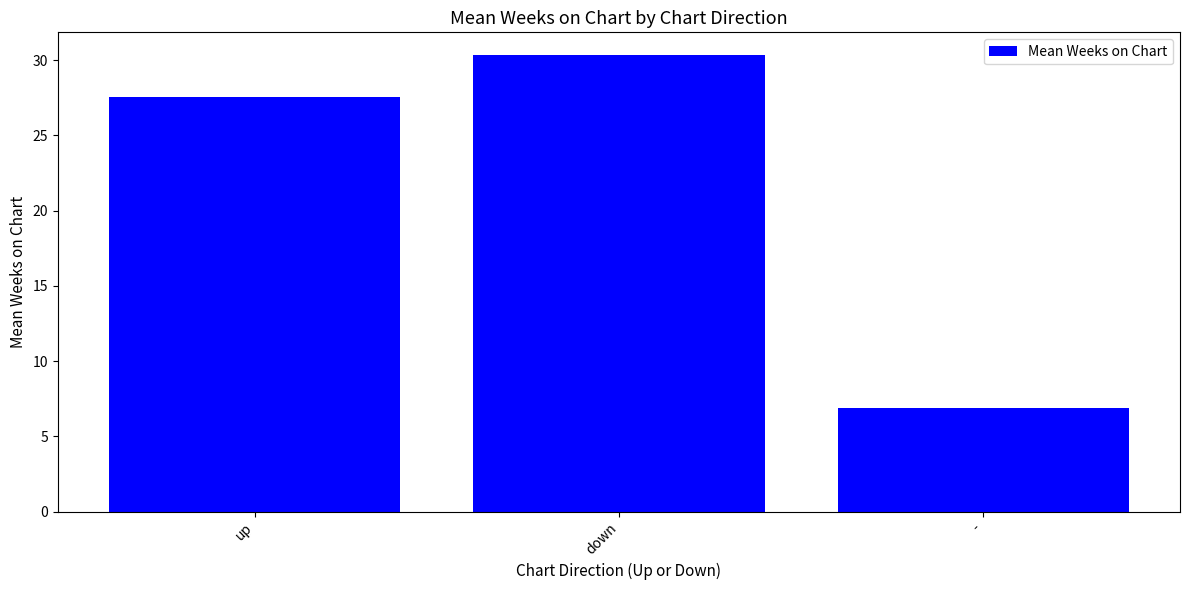

Which category has the highest value across all series?

down